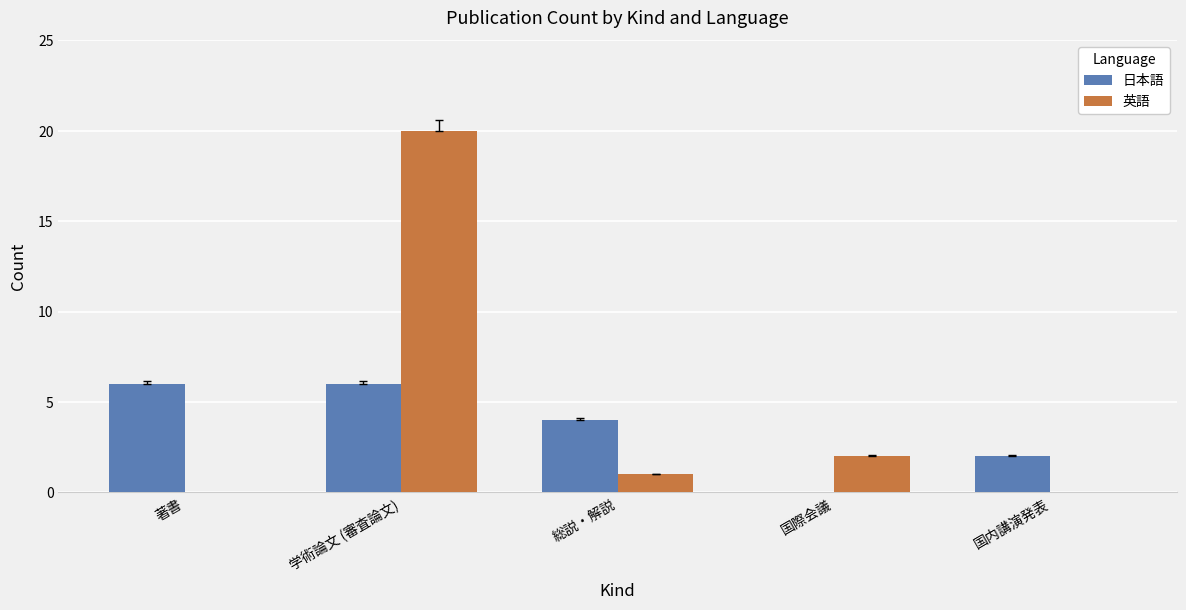

Is it true that 日本語 equals 10 at 著書?

False